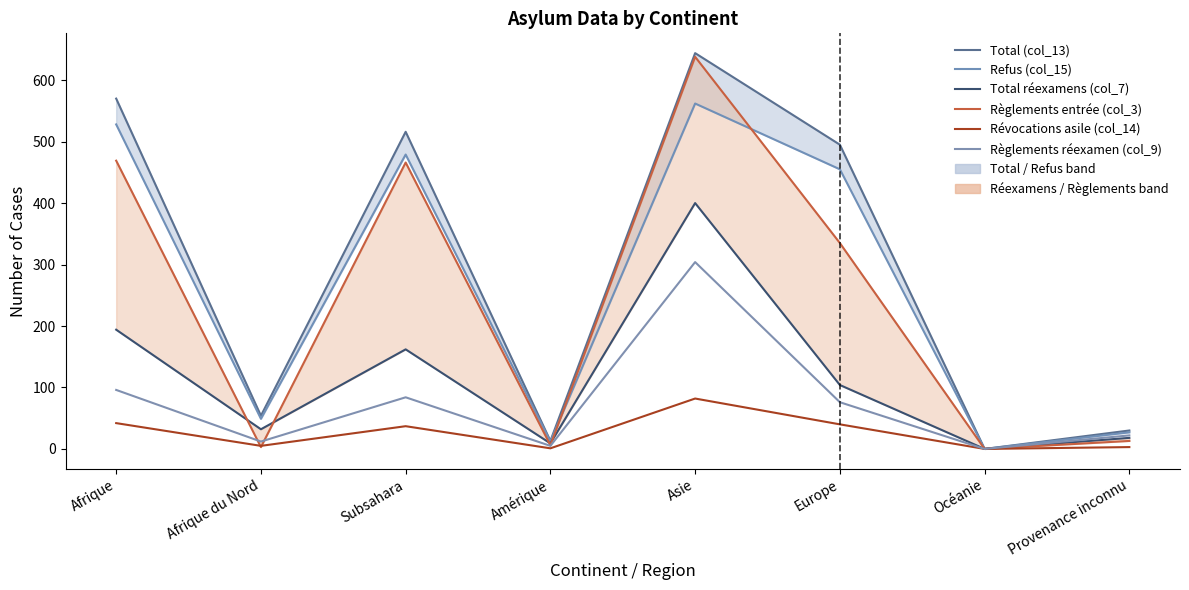

Where is Règlements entrée (col_3) nearest to the value 319?

Europe